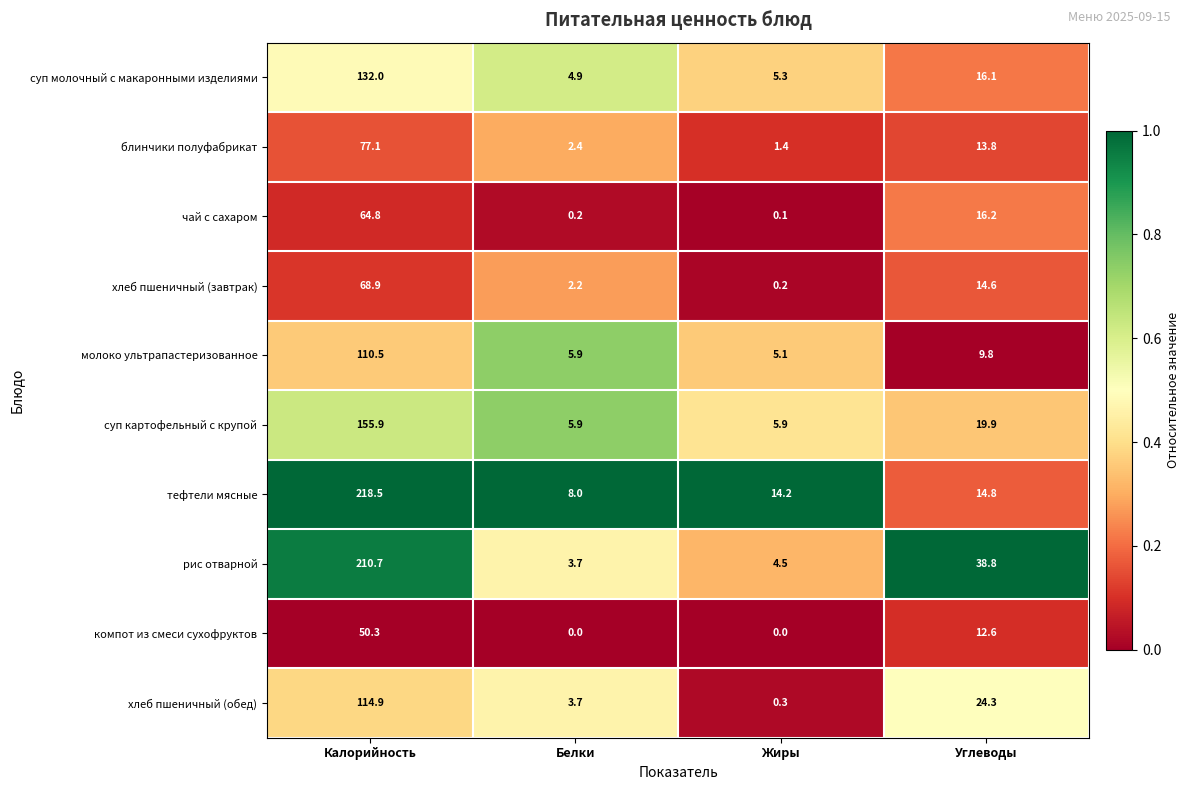

True or false: рис отварной has a value of 210.7 at Калорийность.

True